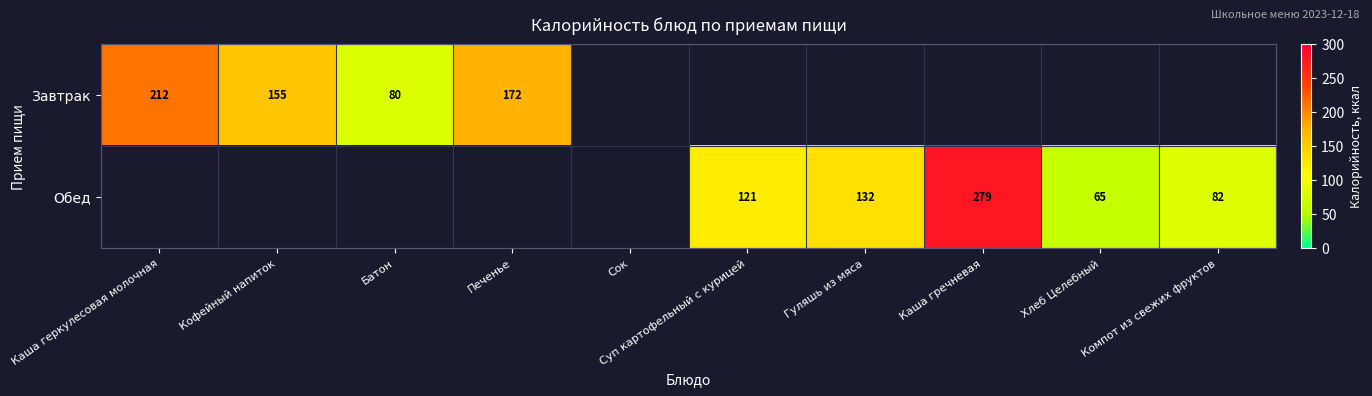

True or false: Завтрак has a value of 53 at Батон.

False